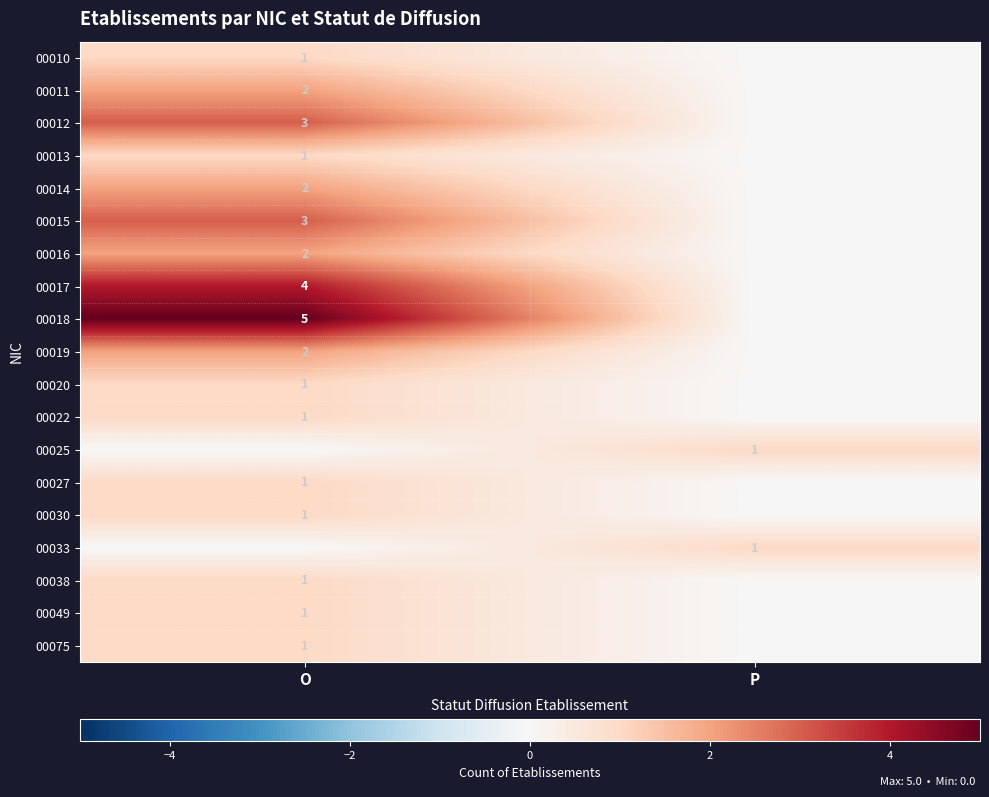

True or false: 00027 has a value of 2 at O.

False